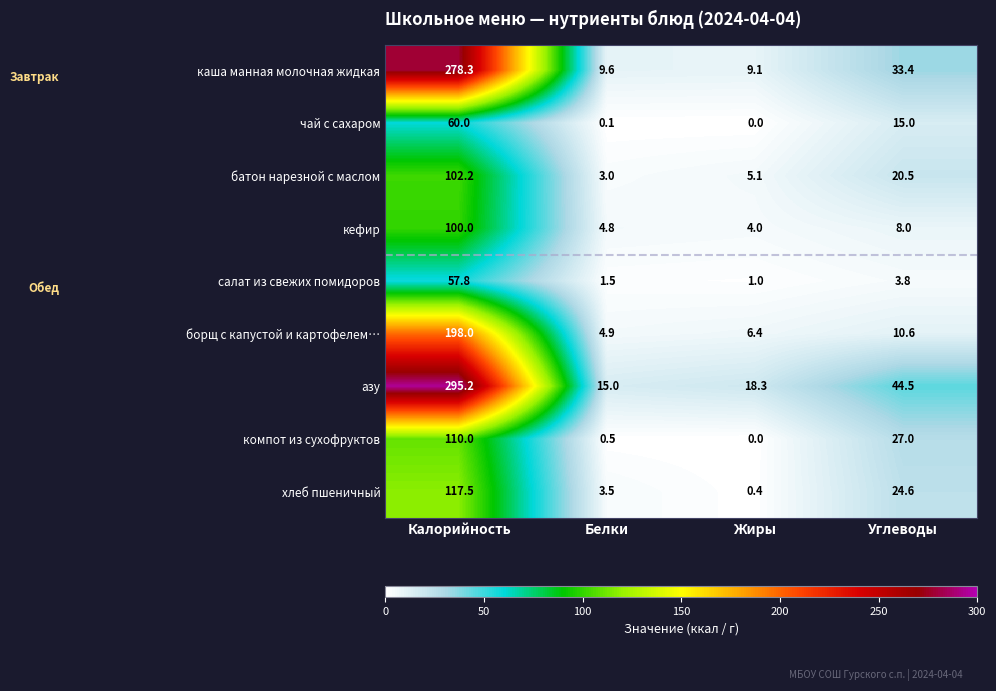

Between Калорийность and Белки, which series saw the biggest shift?

азу